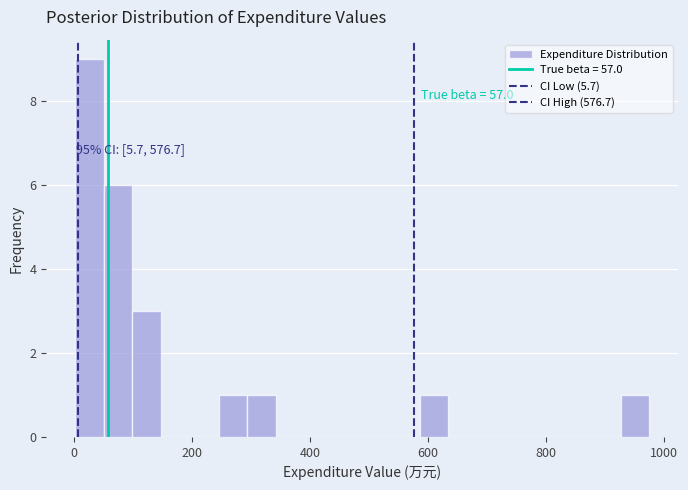

Around what value on the x-axis is the tallest bar? Give the approximate position of its centre, as read against the axis.

20